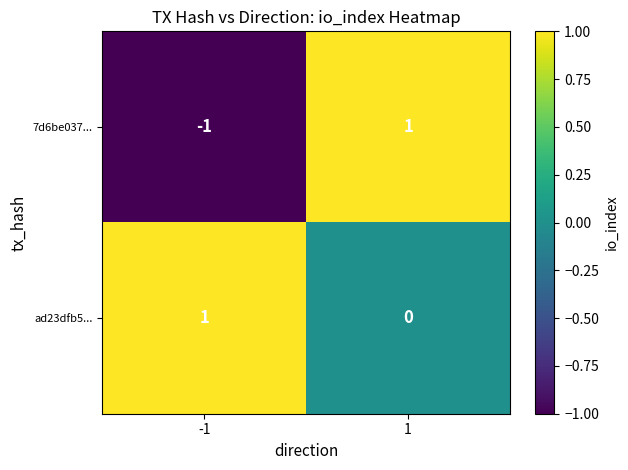

Rank the series at 1 from highest to lowest value.

7d6be037..., ad23dfb5...